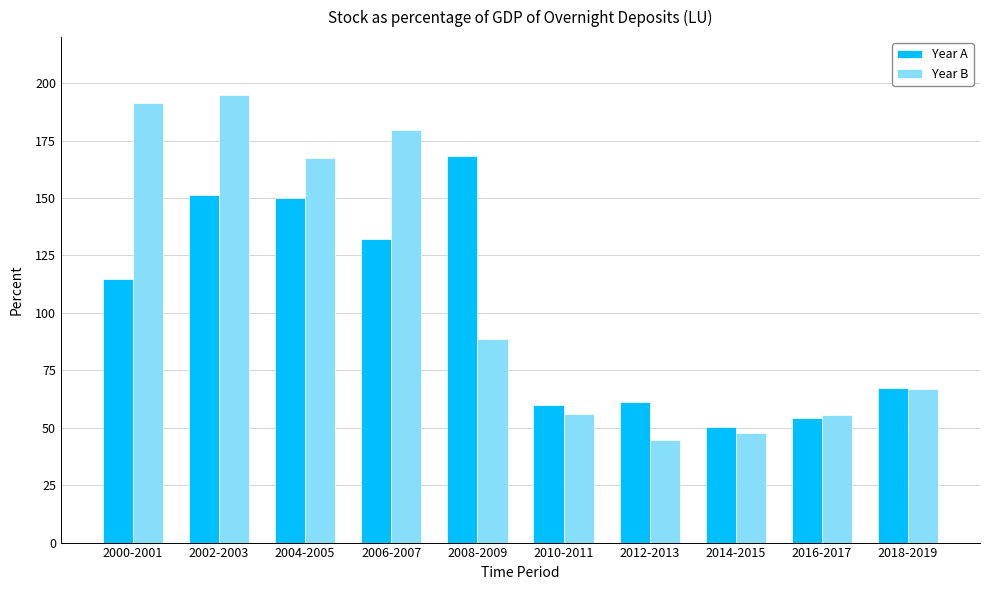

Which series has the largest range (max minus min)?

Year B